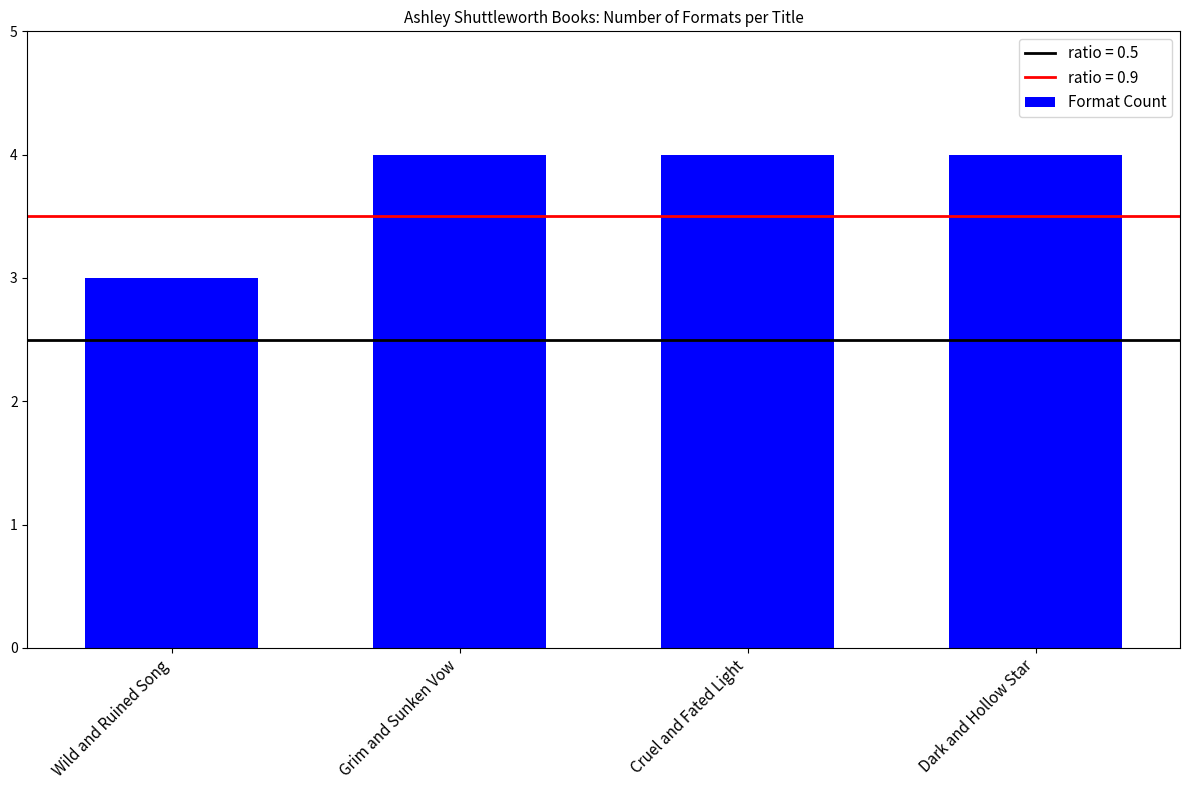

What is the smallest value displayed?

3